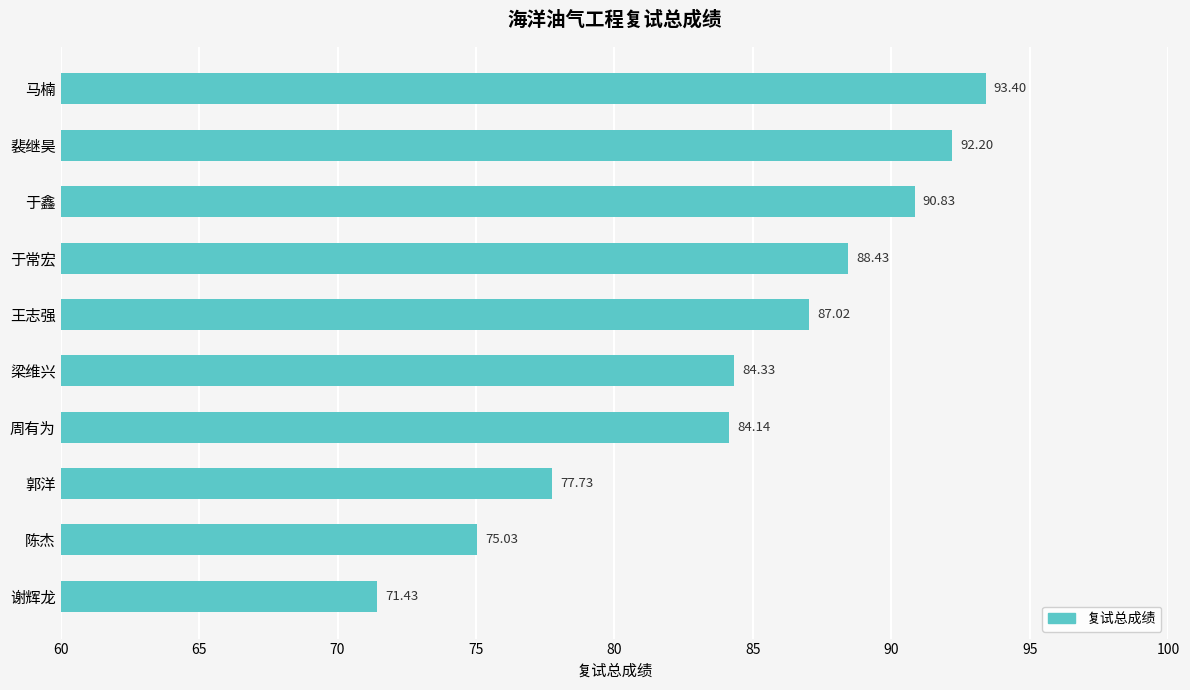

Where is the data nearest to the value 82?

周有为